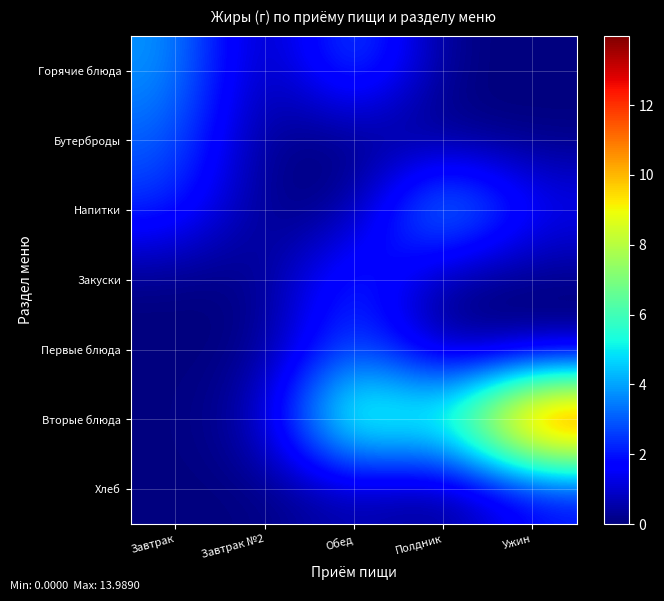

List the series in order of their peak value, lowest first.

Хлеб, Закуски, Первые блюда, Бутерброды, Горячие блюда, Напитки, Вторые блюда